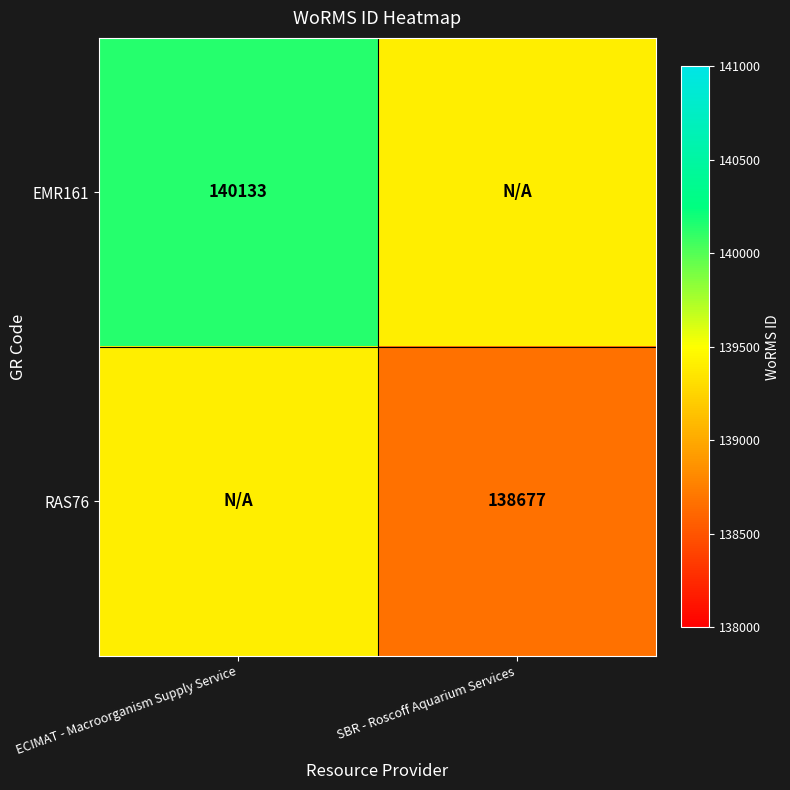

The value of EMR161 at ECIMAT - Macroorganism Supply Service is 201228. True or false?

False